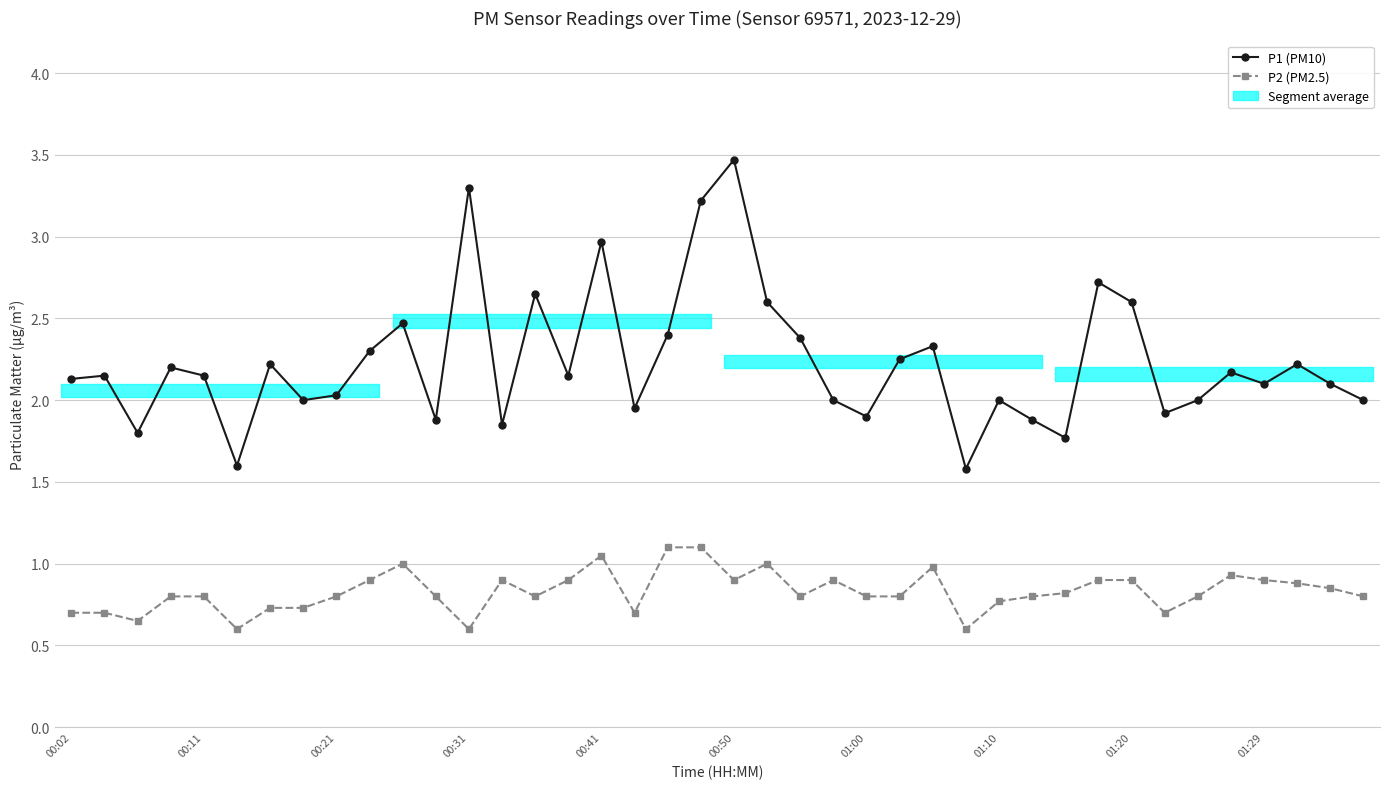

True or false: P2 (PM2.5) and P1 (PM10) intersect in this chart.

False